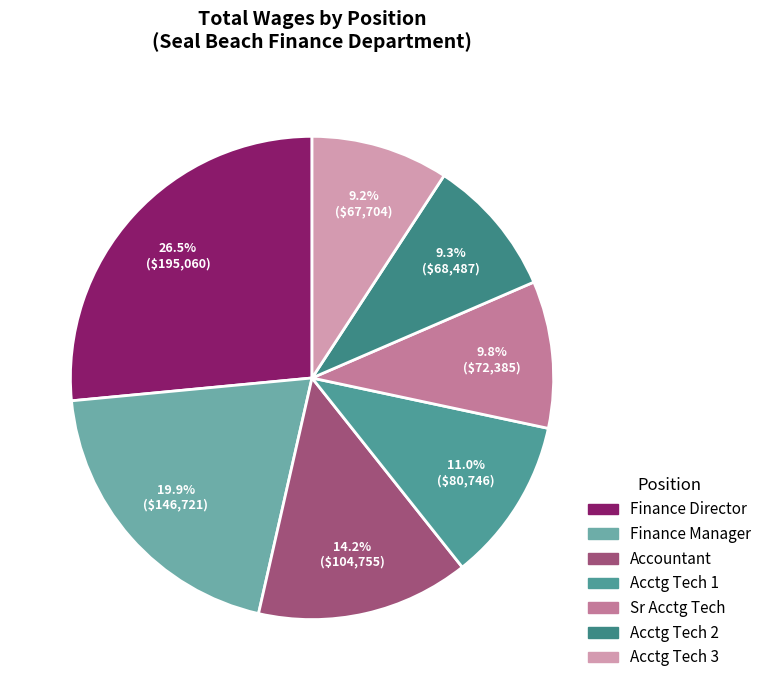

How many slices are in this pie chart?

7